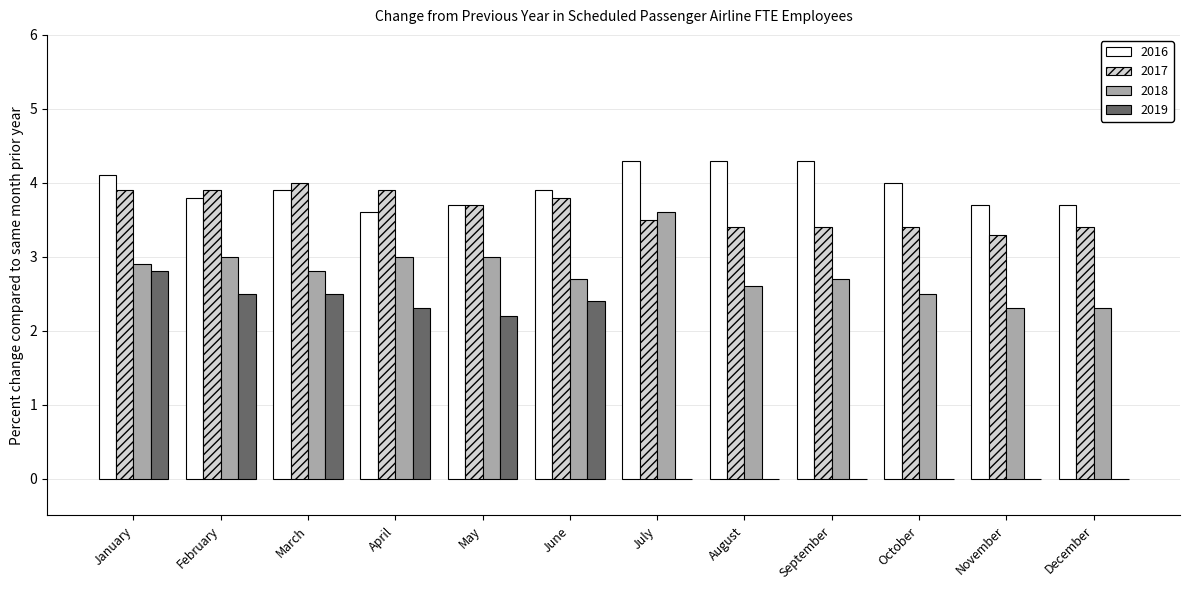

What is the approximate value of 2017 at November?

3.3